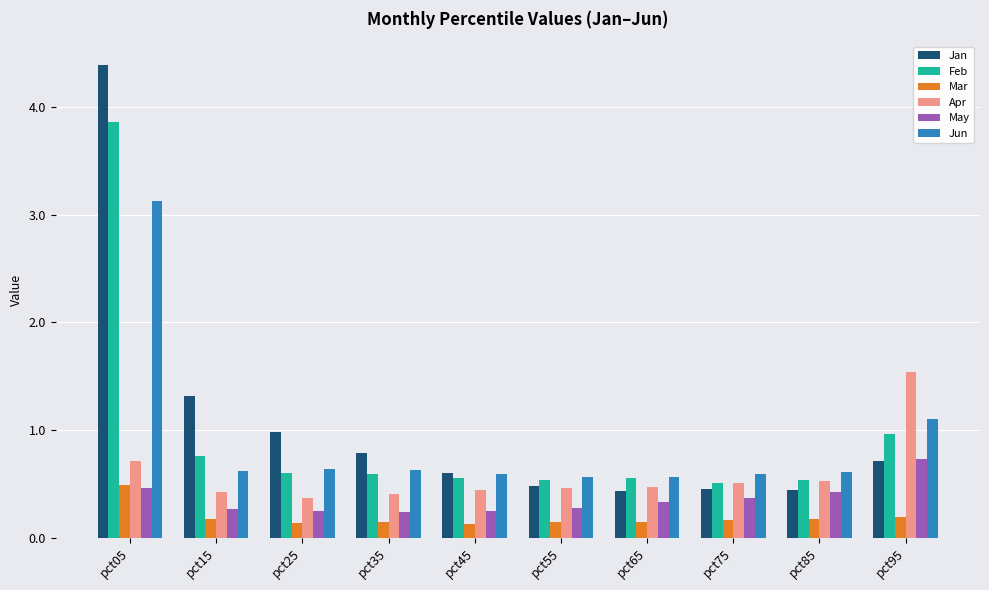

At which label is Feb closest to 2?

pct95